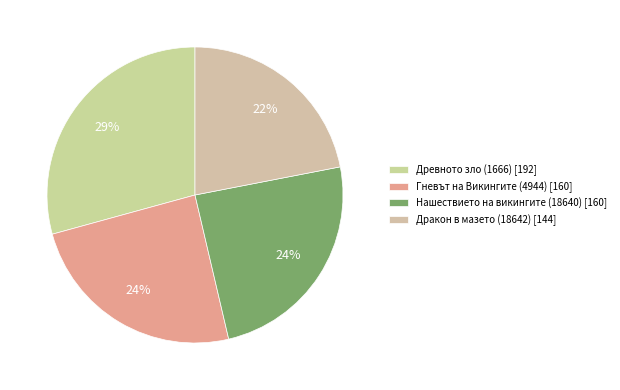

Count the number of slices in the pie.

4